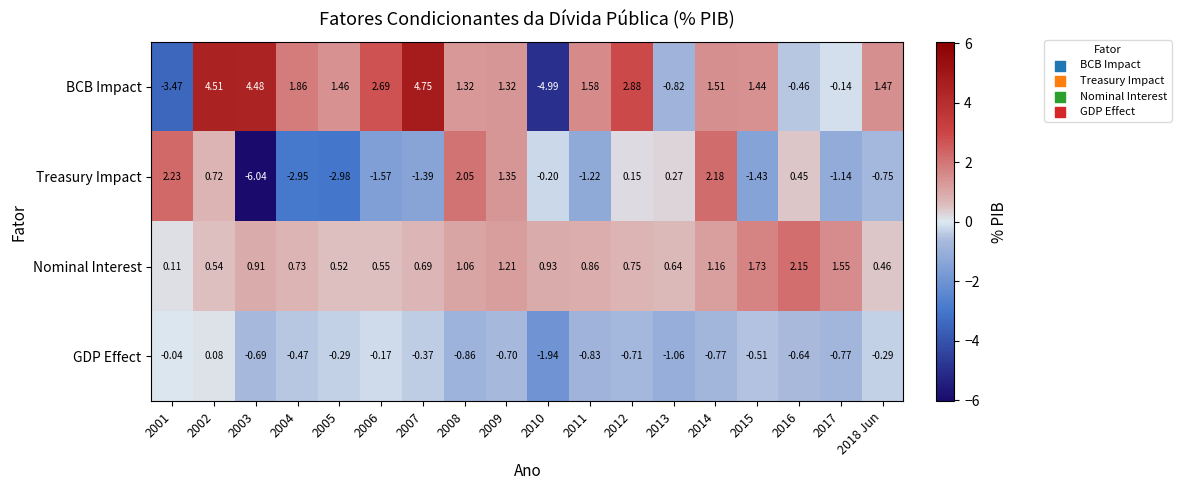

At how many categories does at least one series exceed 0?

18